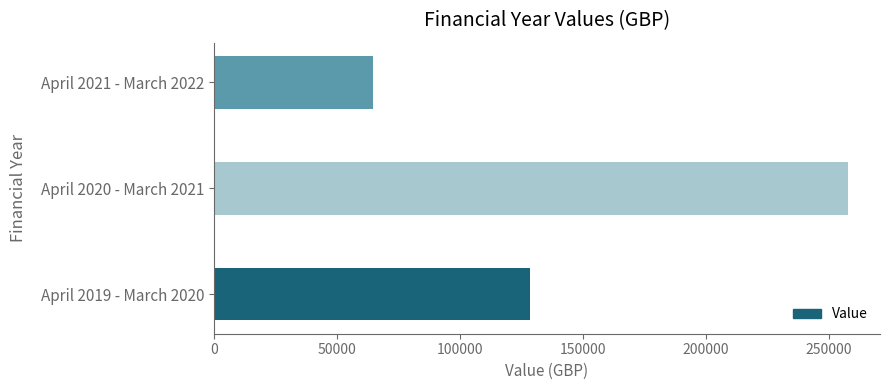

Is it true that the value at April 2019 - March 2020 is 231117.3?

False